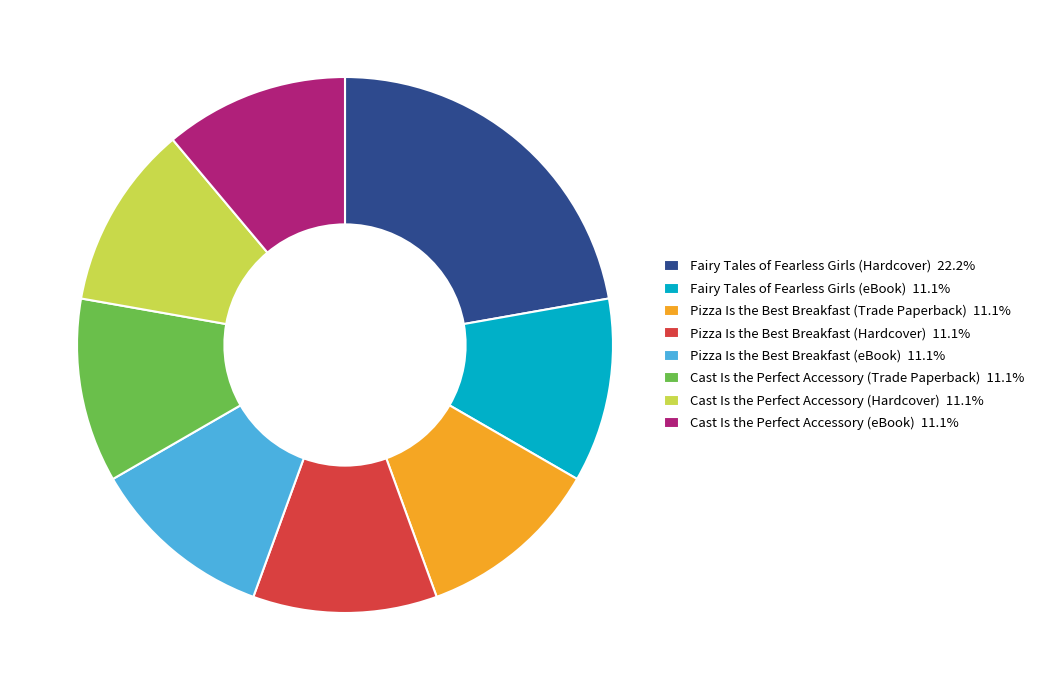

Does Cast Is the Perfect Accessory (Hardcover) account for over 50% of the chart?

No